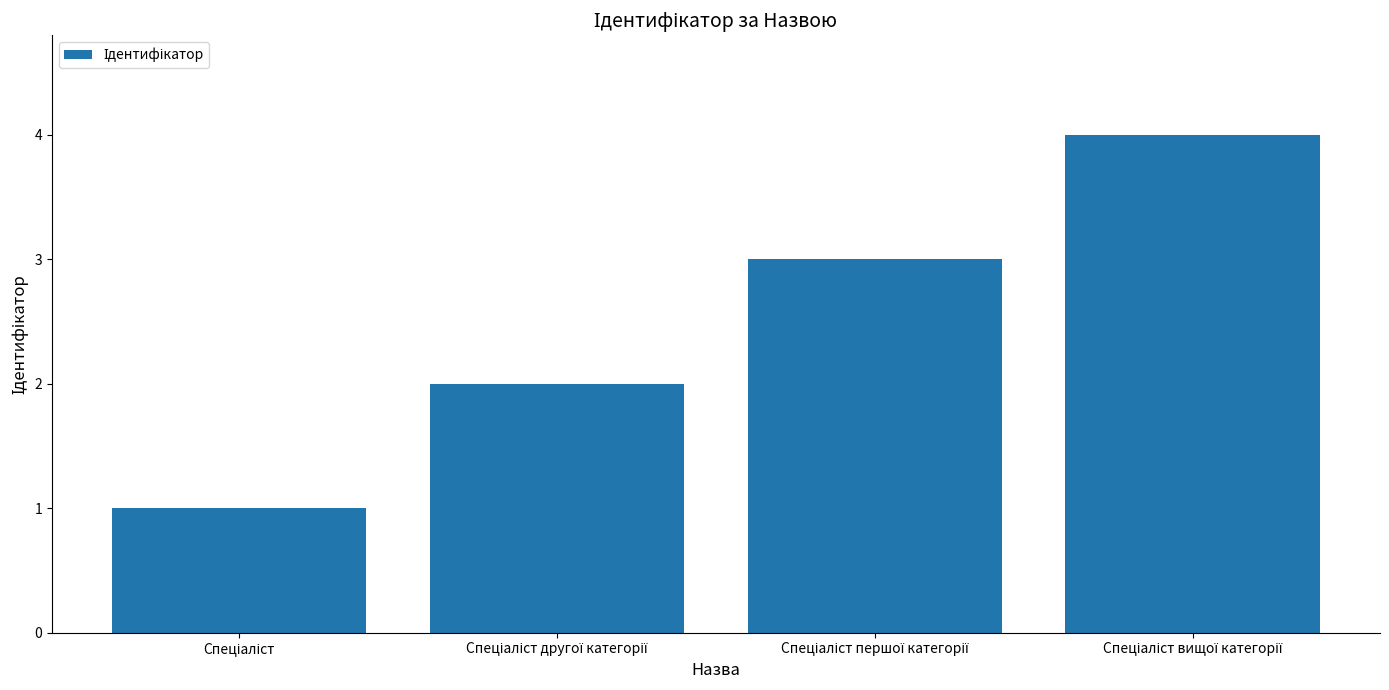

What is the difference between the maximum and minimum values?

3